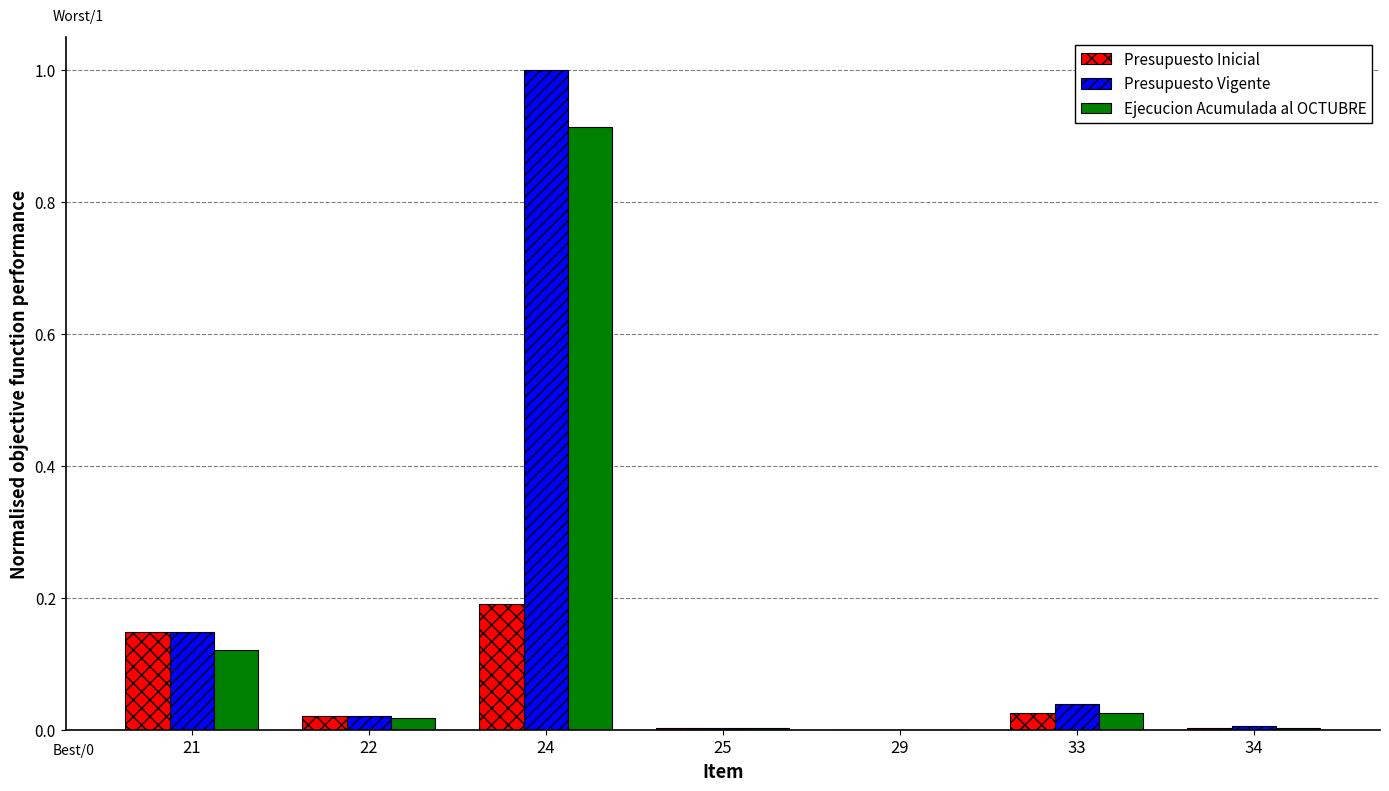

True or false: Presupuesto Inicial has a value of 0.0 at 29.

True